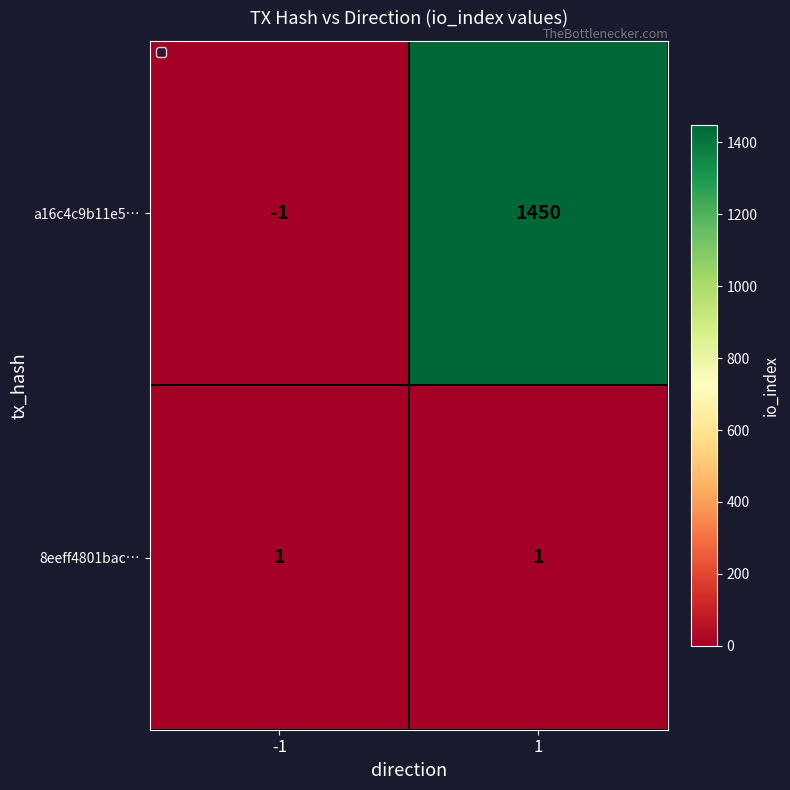

What is the sum of the a16c4c9b11e5… values at -1 and 1?

1449